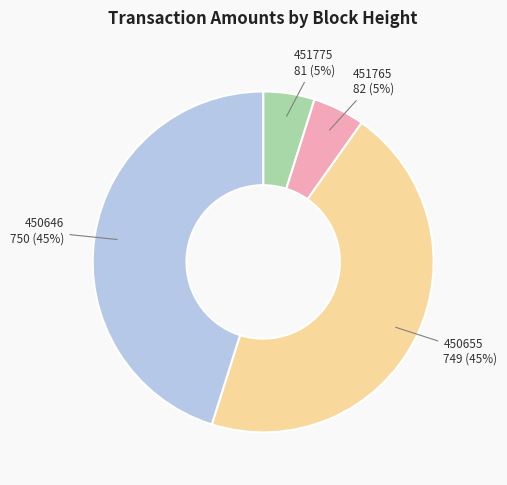

To the nearest percent, what portion does 451765 represent?

5%